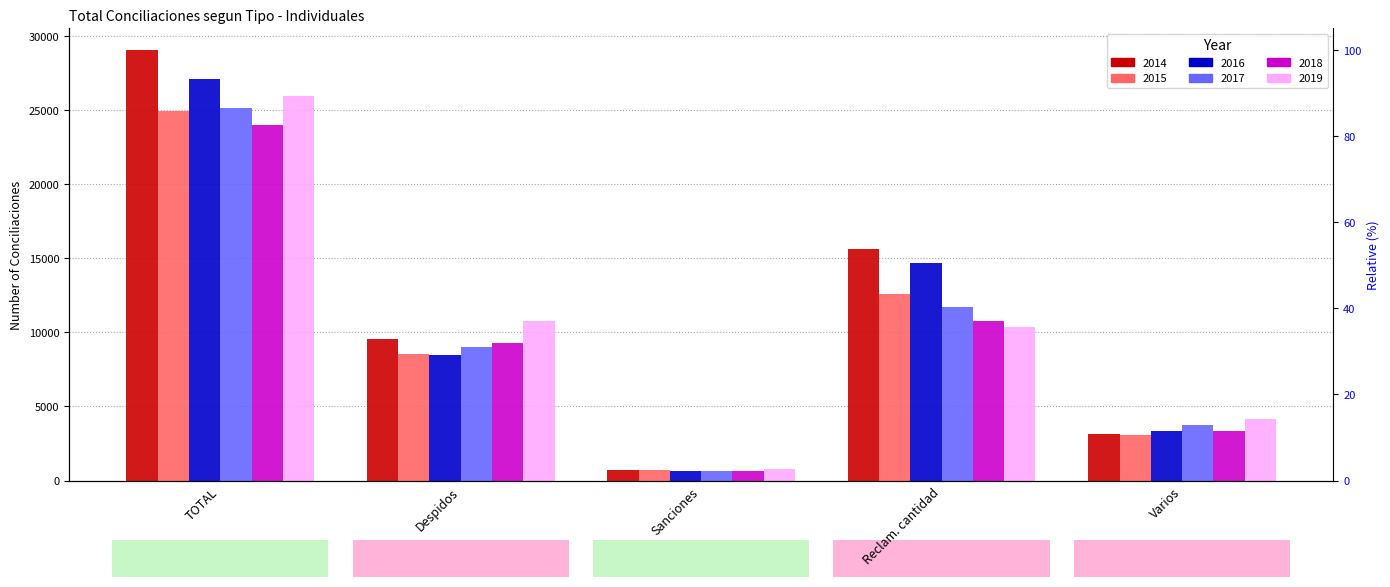

Reading left to right, list all the values displayed in this chart.

2014: TOTAL=29032	Despidos=9553	Sanciones=724	Reclam. cantidad=15597	Varios=3158
2015: TOTAL=24906	Despidos=8557	Sanciones=731	Reclam. cantidad=12571	Varios=3047
2016: TOTAL=27058	Despidos=8435	Sanciones=619	Reclam. cantidad=14637	Varios=3367
2017: TOTAL=25135	Despidos=9026	Sanciones=652	Reclam. cantidad=11702	Varios=3755
2018: TOTAL=23973	Despidos=9260	Sanciones=615	Reclam. cantidad=10760	Varios=3338
2019: TOTAL=25954	Despidos=10727	Sanciones=759	Reclam. cantidad=10338	Varios=4130